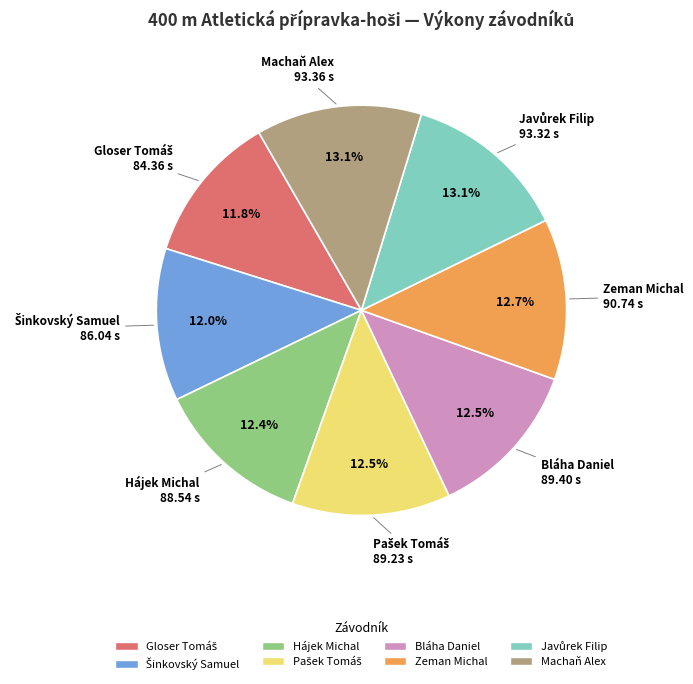

The Zeman Michal slice represents 25% of the pie. True or false?

False